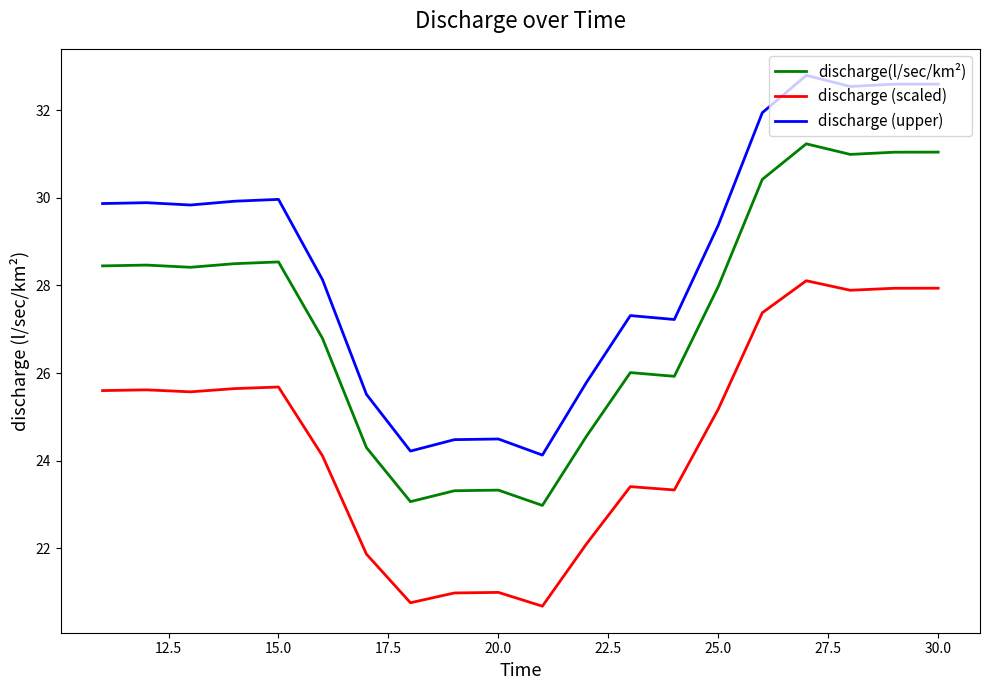

At how many categories does at least one series exceed 25?

16